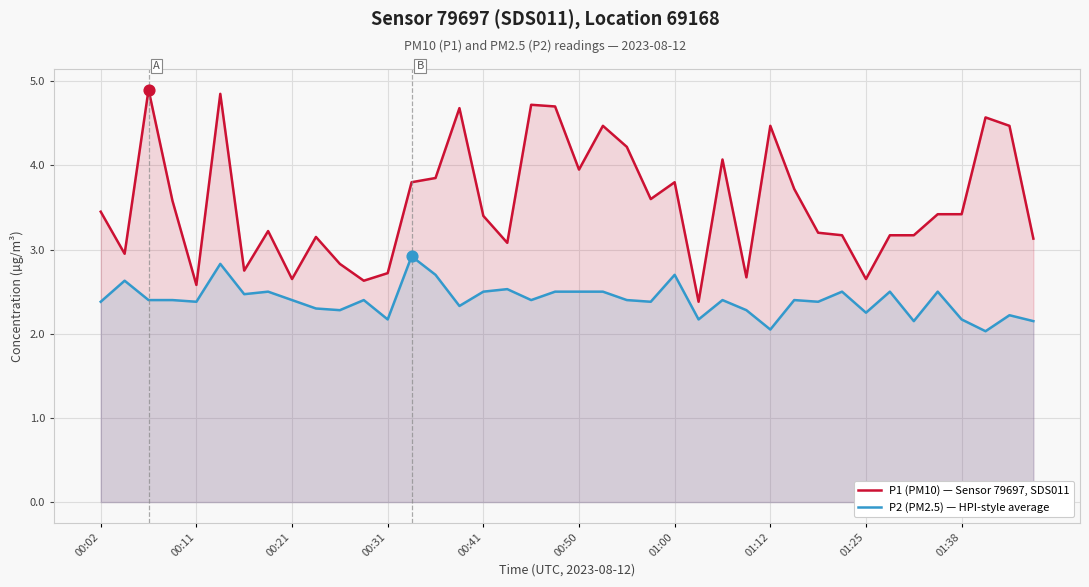

Which series reaches the maximum Y coordinate?

P1 (PM10) — Sensor 79697, SDS011